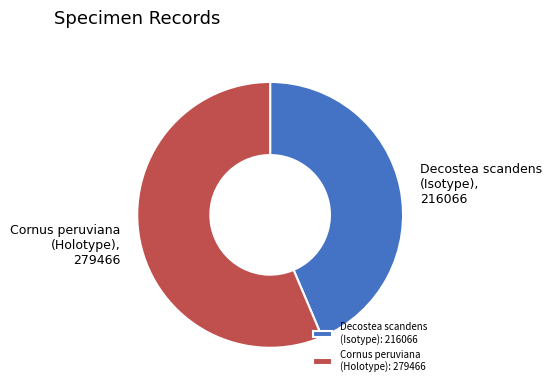

Which has a higher value, Cornus peruviana (Holotype): 279466 or Decostea scandens (Isotype): 216066?

Cornus peruviana (Holotype): 279466